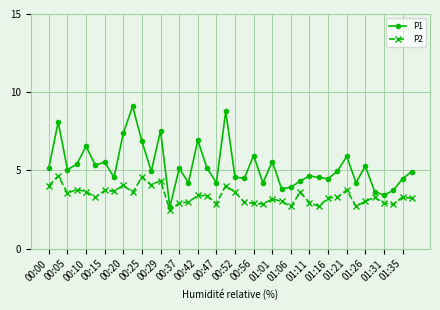

What is the average value of the P1 series?

5.2